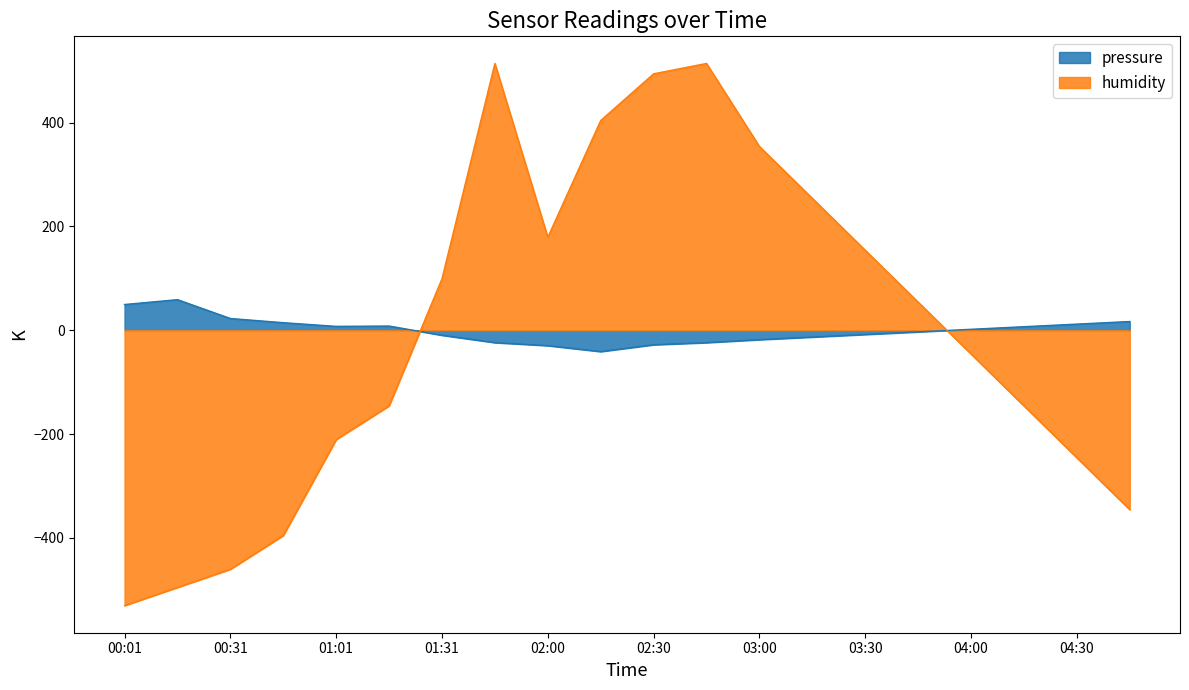

The value of humidity at 04:45 is -532.4. True or false?

False